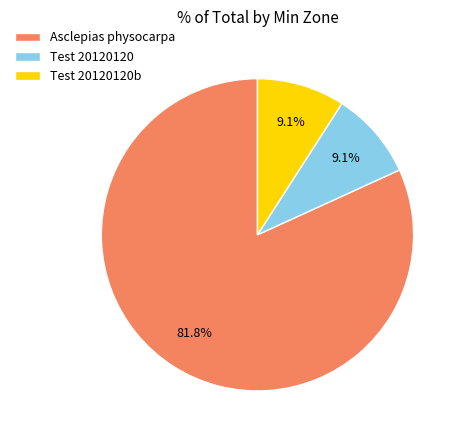

Which slice is the largest?

Asclepias physocarpa